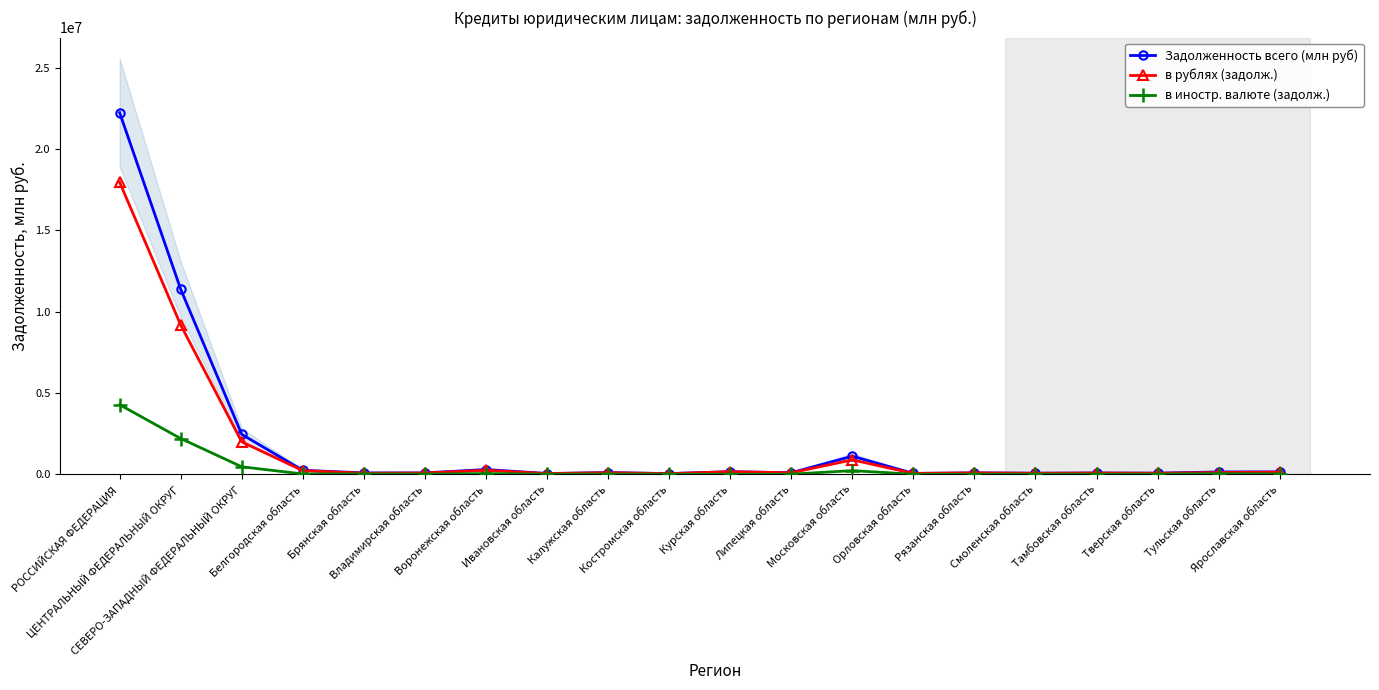

Rank the categories by в иностр. валюте (задолж.) value from highest to lowest.

РОССИЙСКАЯ ФЕДЕРАЦИЯ, ЦЕНТРАЛЬНЫЙ ФЕДЕРАЛЬНЫЙ ОКРУГ, СЕВЕРО-ЗАПАДНЫЙ ФЕДЕРАЛЬНЫЙ ОКРУГ, Московская область, Воронежская область, Тульская область, Брянская область, Ярославская область, Белгородская область, Калужская область, Смоленская область, Тверская область, Владимирская область, Тамбовская область, Костромская область, Липецкая область, Курская область, Ивановская область, Рязанская область, Орловская область